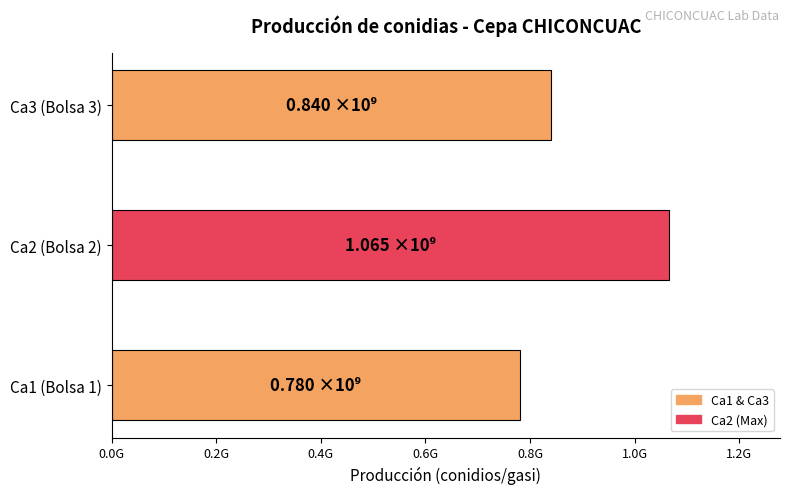

What is the difference between the maximum and minimum values?

285000000